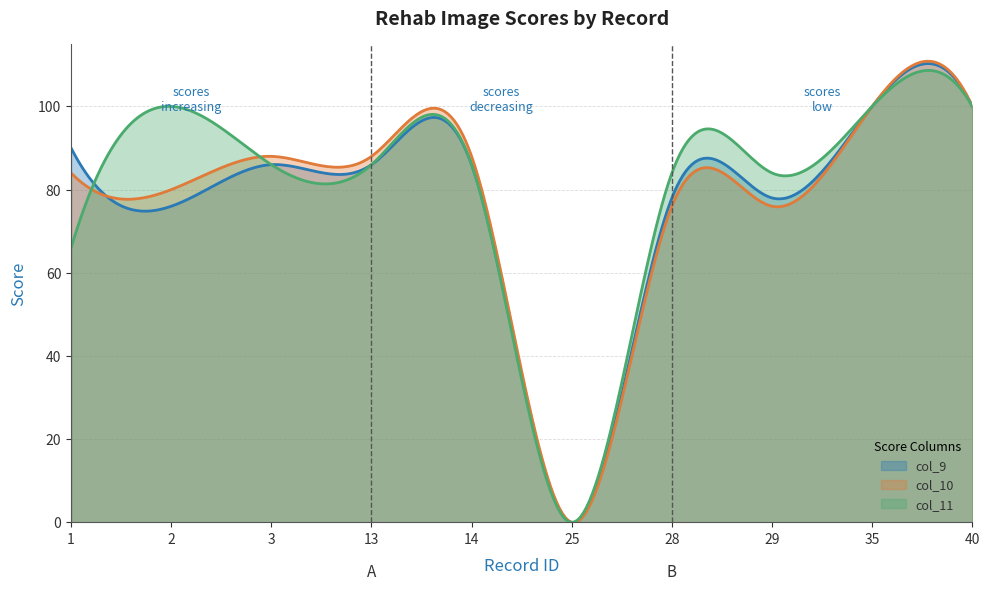

What is the greatest value displayed?

110.9